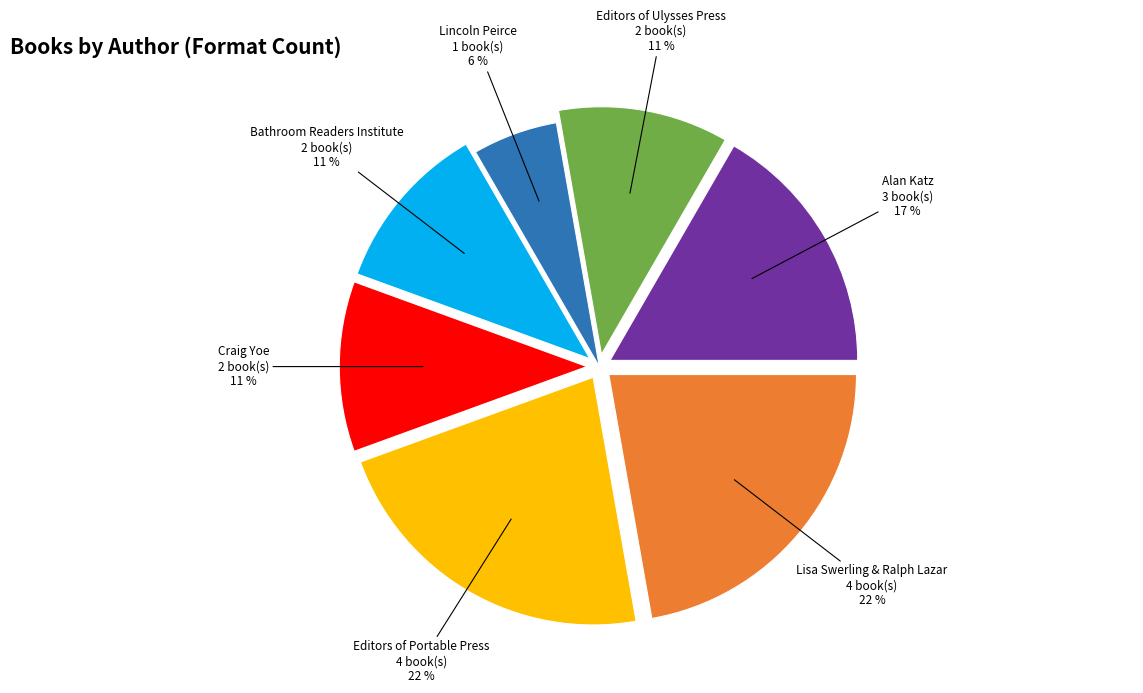

To the nearest percent, what percentage of the pie is Editors of Portable Press?

22%